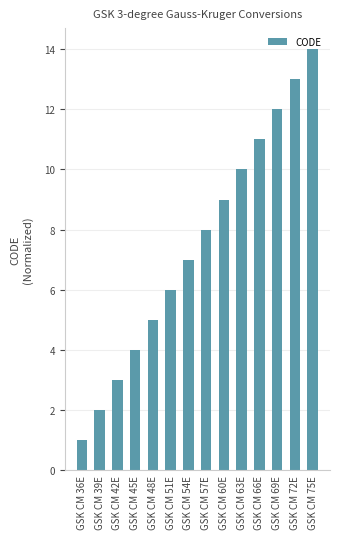

What is the smallest value displayed?

1